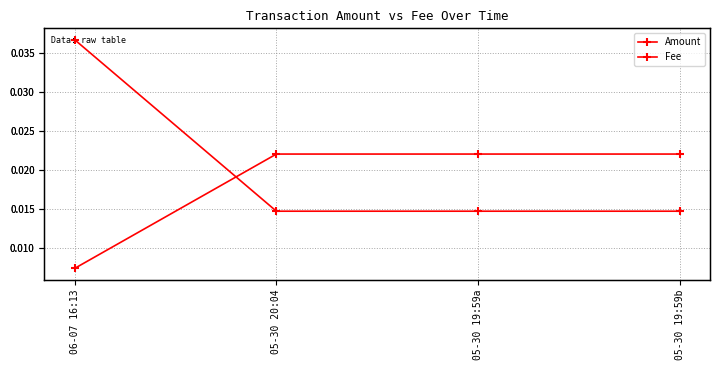

What is the label of the 4th point from the left?

05-30 19:59b